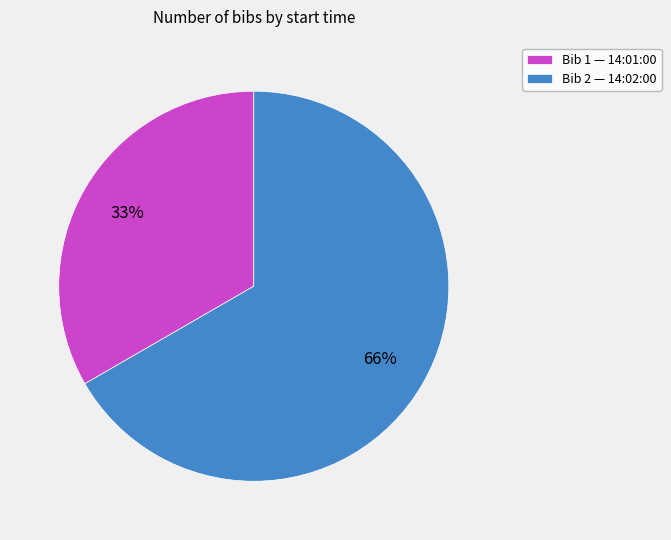

How many segments does this pie chart have?

2